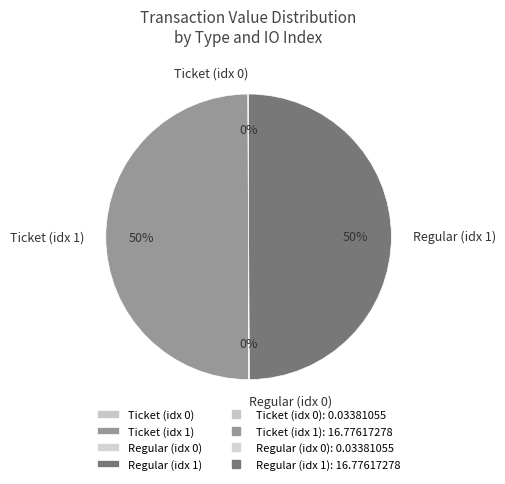

True or false: Ticket (idx 1) accounts for 50% of the total.

True